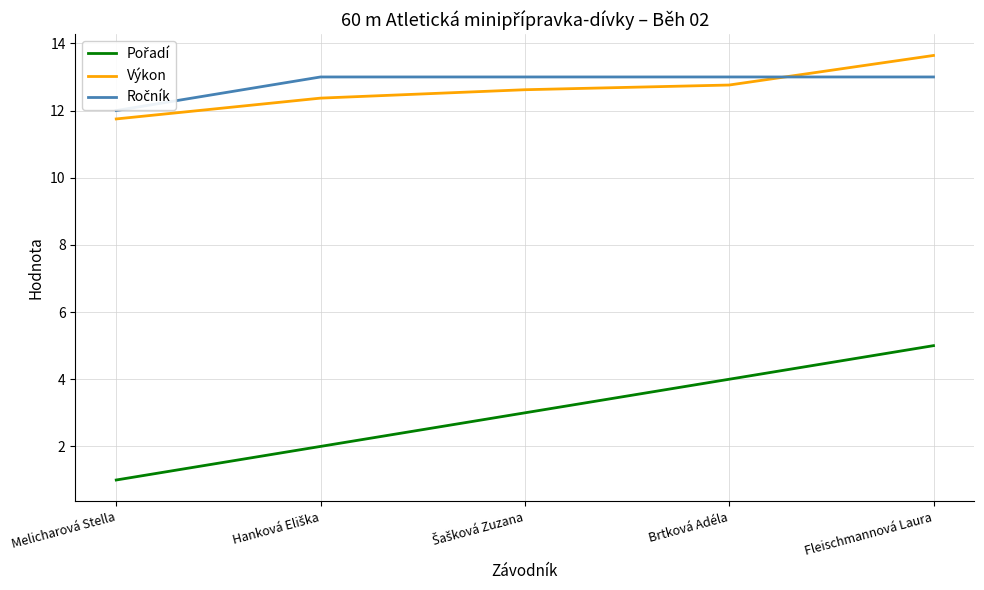

What is the value of the Pořadí point at the 2nd from the left?

2.0